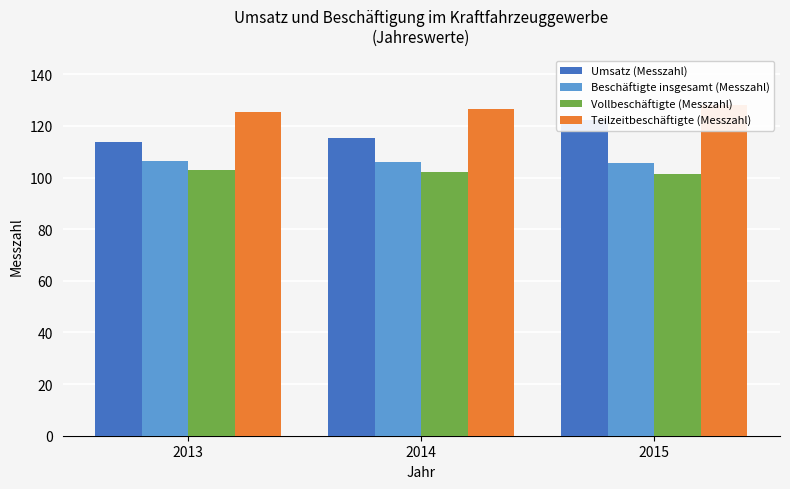

What are all the series names shown in the legend?

Umsatz (Messzahl), Beschäftigte insgesamt (Messzahl), Vollbeschäftigte (Messzahl), Teilzeitbeschäftigte (Messzahl)